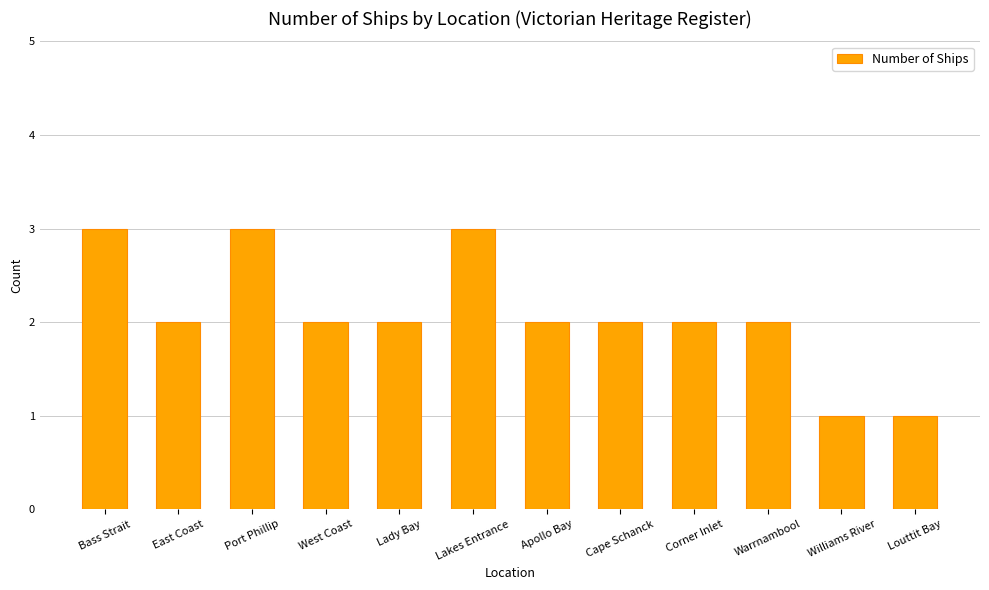

The value at Lakes Entrance is 1. True or false?

False